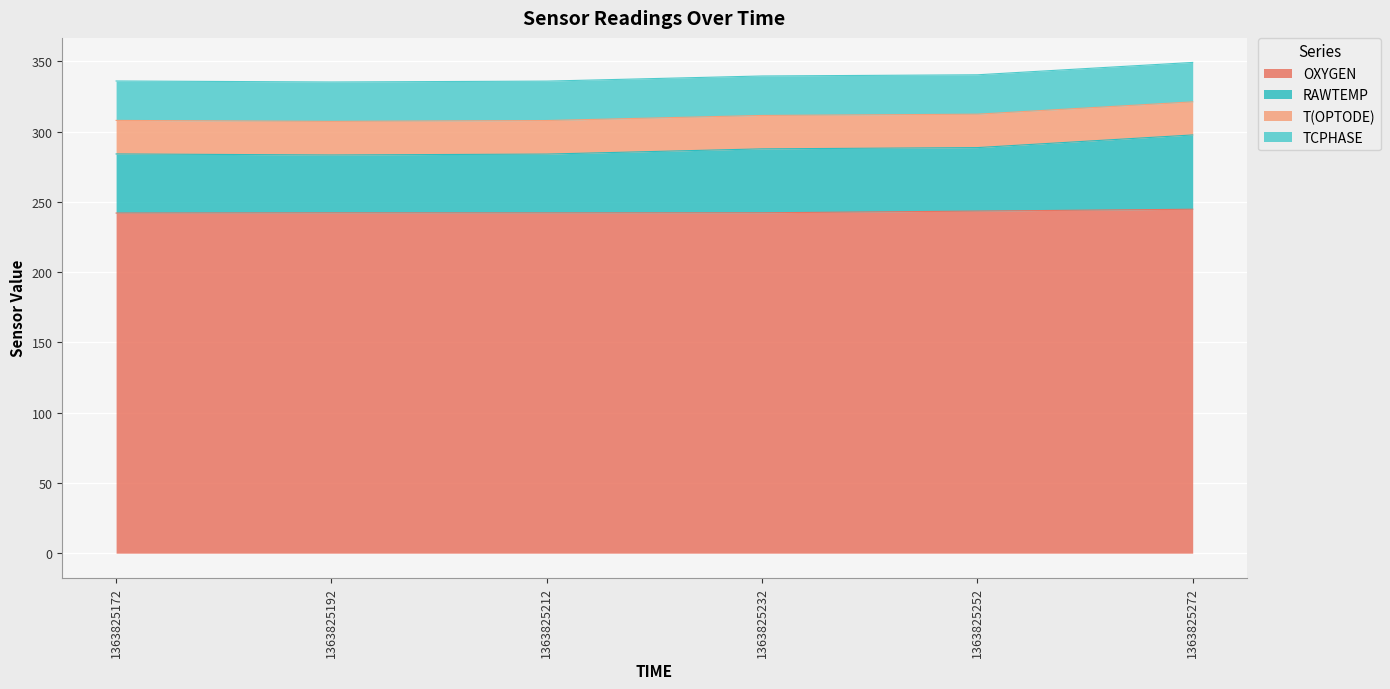

Is it true that OXYGEN equals 242.2 at 1363825232?

True